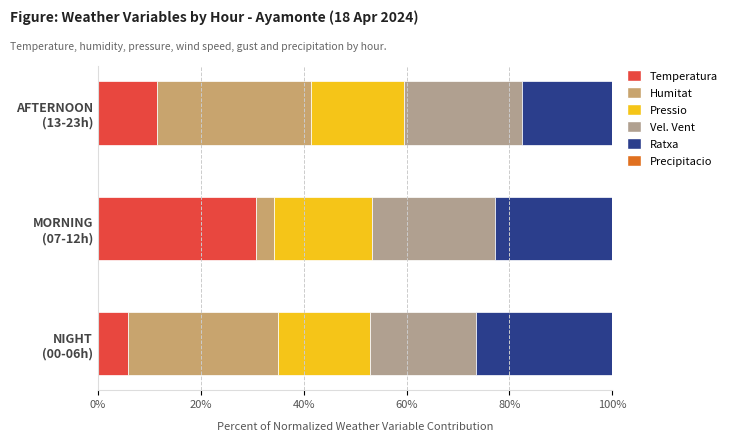

What is the sum of all Temperatura values?

48.1